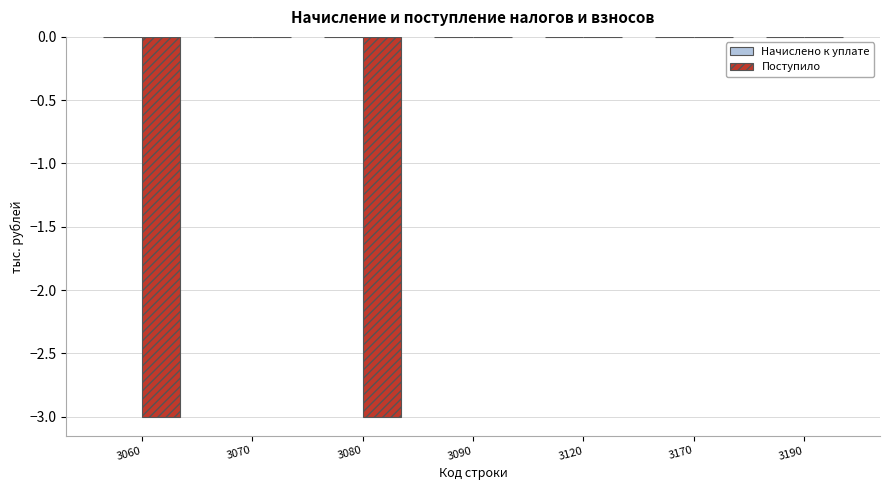

What is the sum of all values?

-6